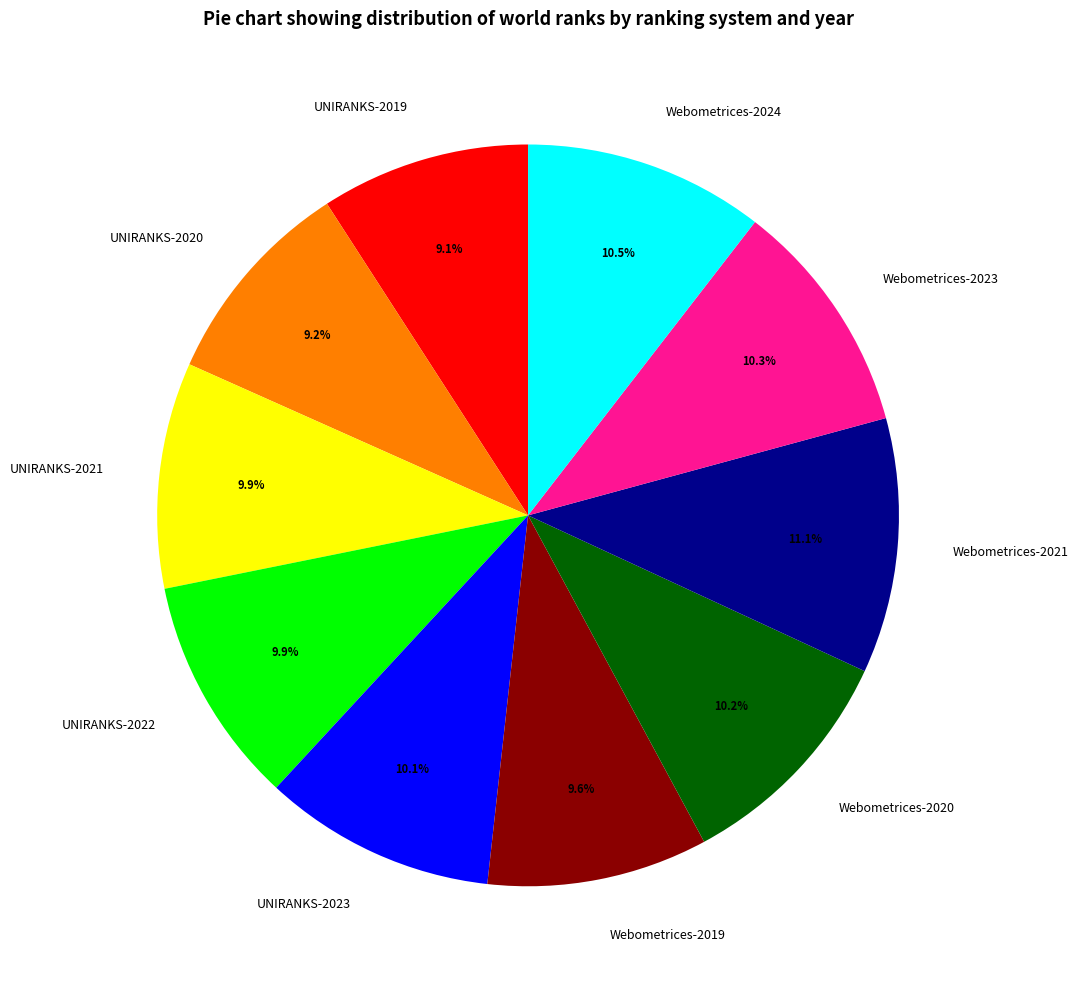

Is Webometrices-2020 the majority of the pie?

No